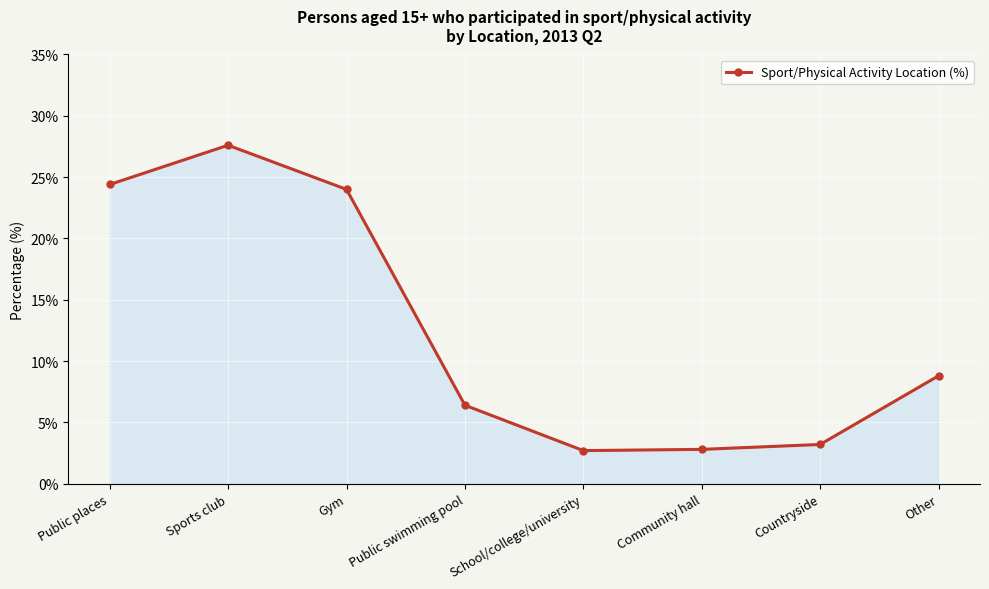

True or false: there are more than 0 points higher than both neighbors.

True